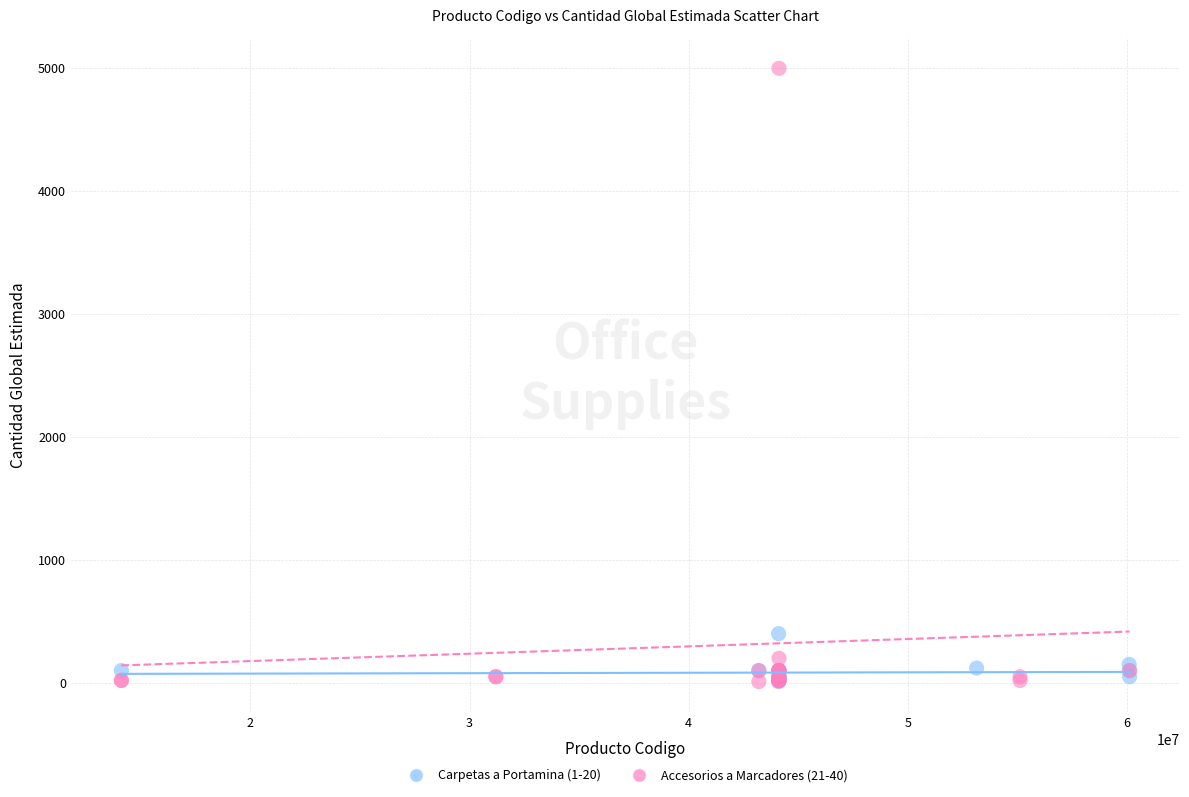

Which series has the widest spread of Y values?

Accesorios a Marcadores (21-40)